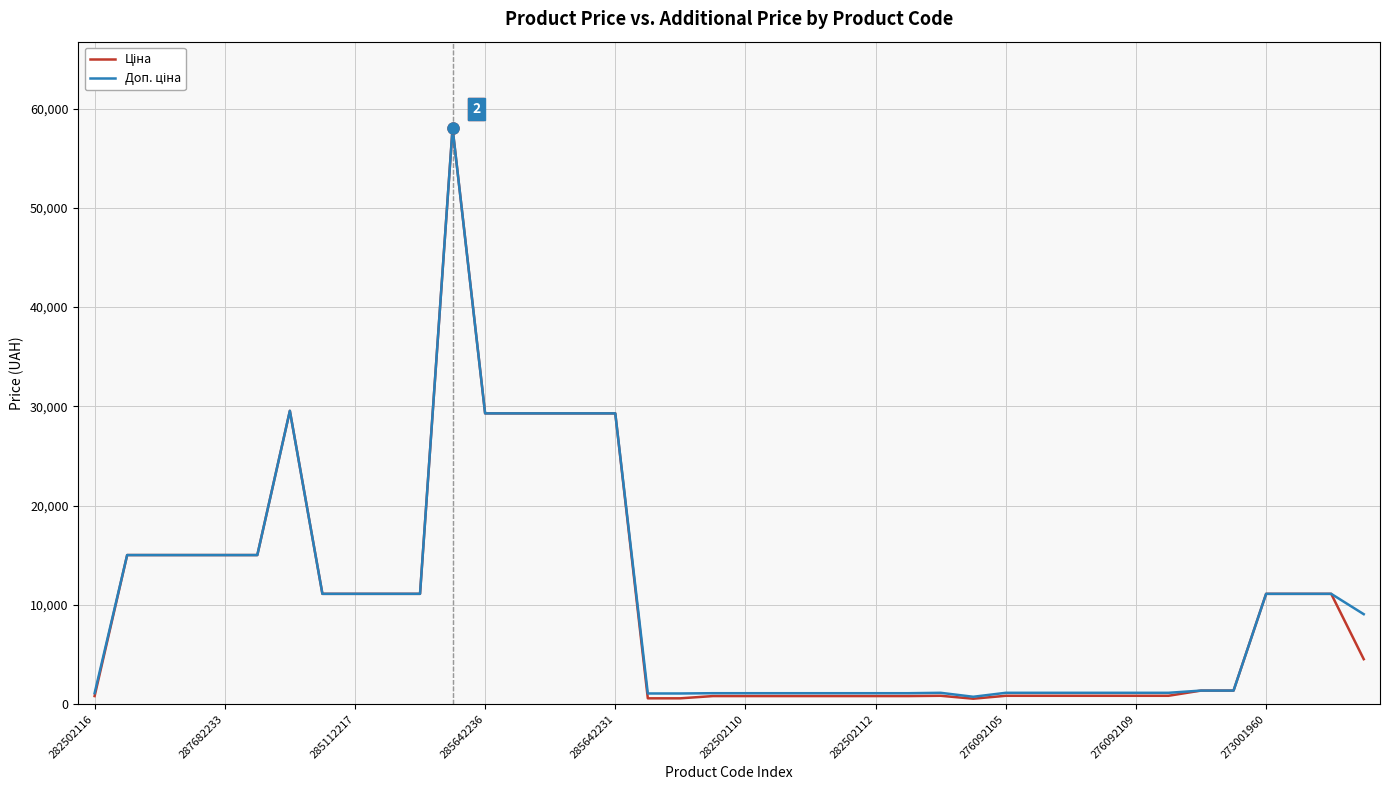

What is the sum of all Доп. ціна values?

418445.7